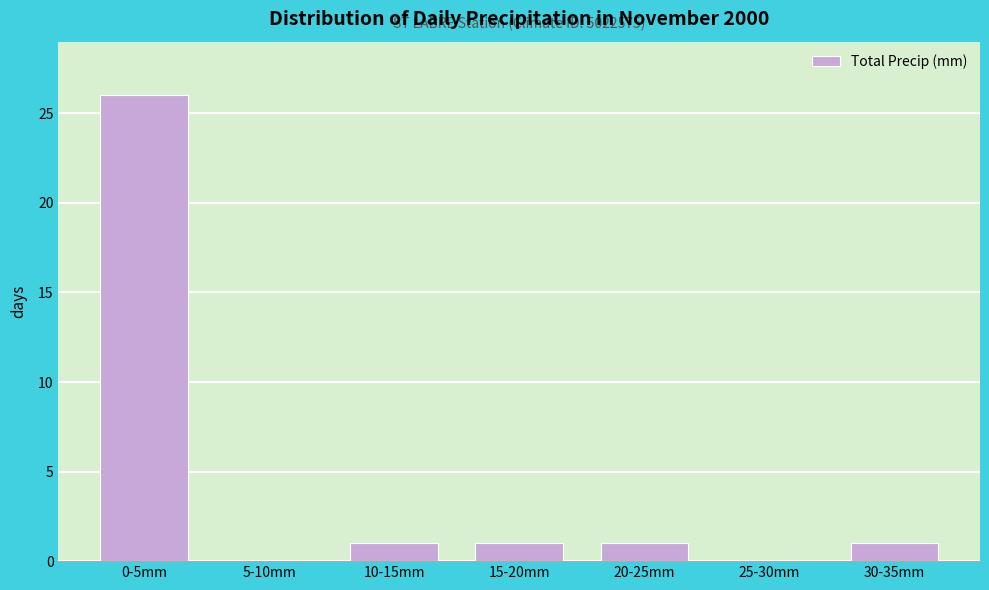

Reading left to right, what are all the values shown in this chart?

0-5mm=26	5-10mm=0	10-15mm=1	15-20mm=1	20-25mm=1	25-30mm=0	30-35mm=1